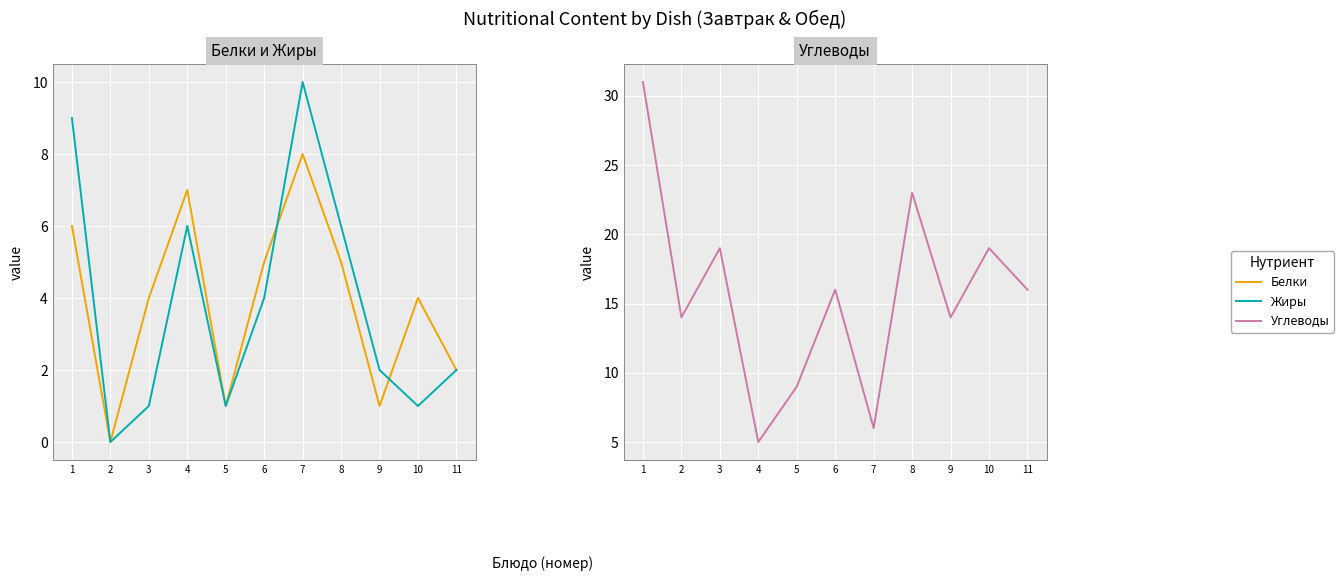

How many intersections are there between Белки and Жиры?

2